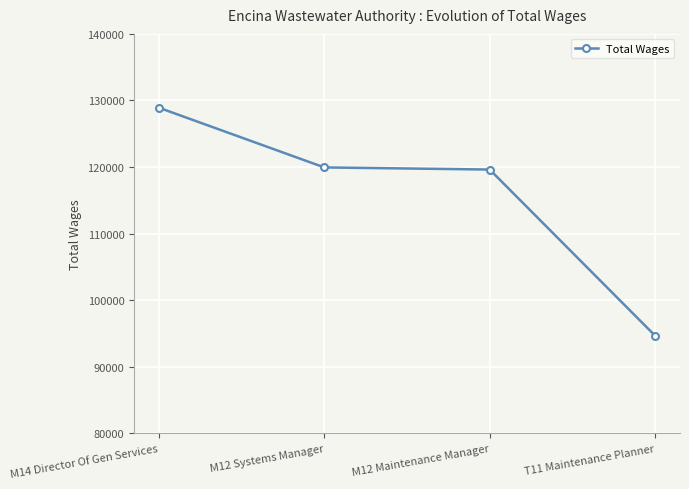

What is the label of the 1st point from the right?

T11 Maintenance Planner